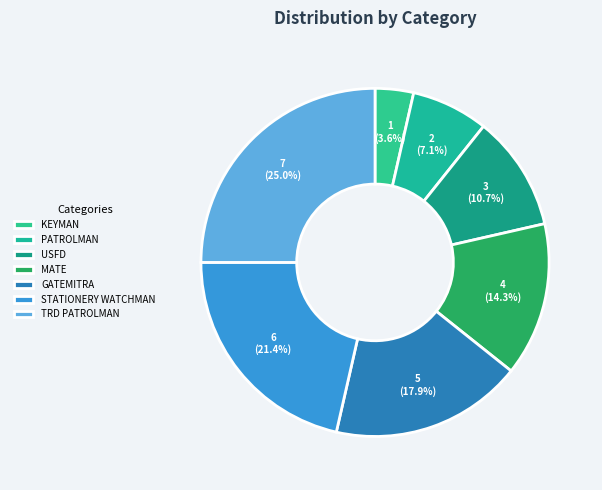

How many slices are in this pie chart?

7